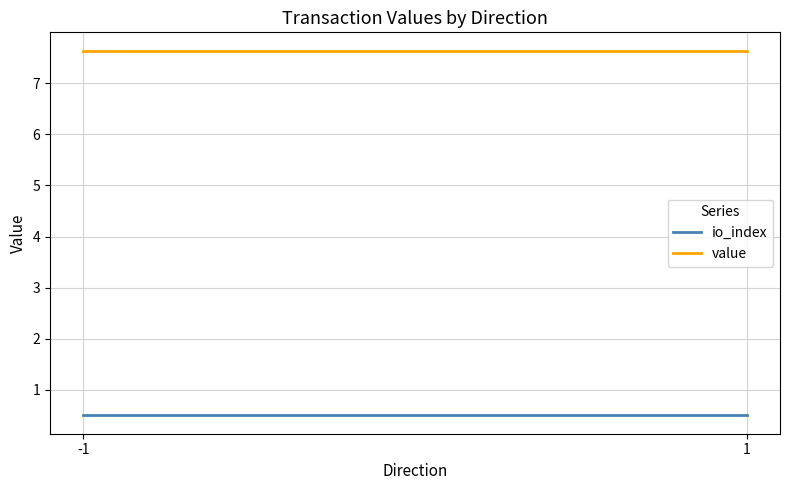

What is the maximum value for value?

7.6